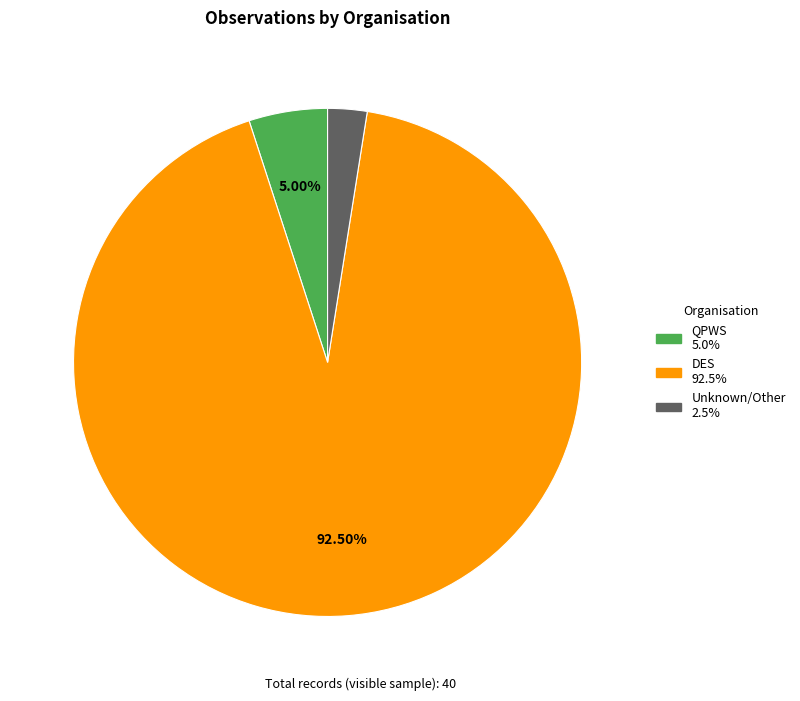

Is there a majority slice in this chart?

Yes